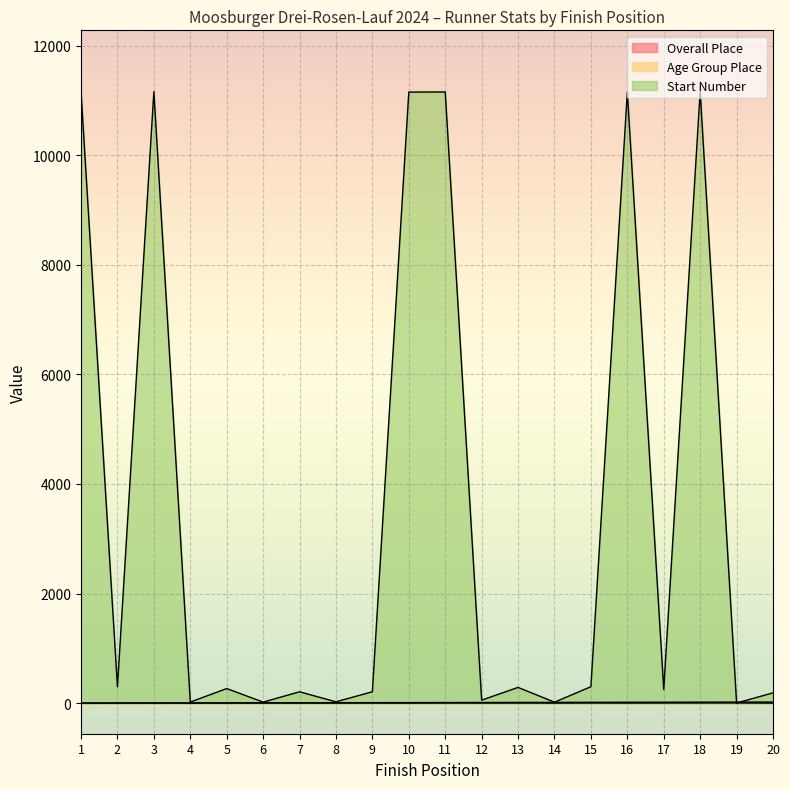

The Overall Place series shows 2 at 3. True or false?

False